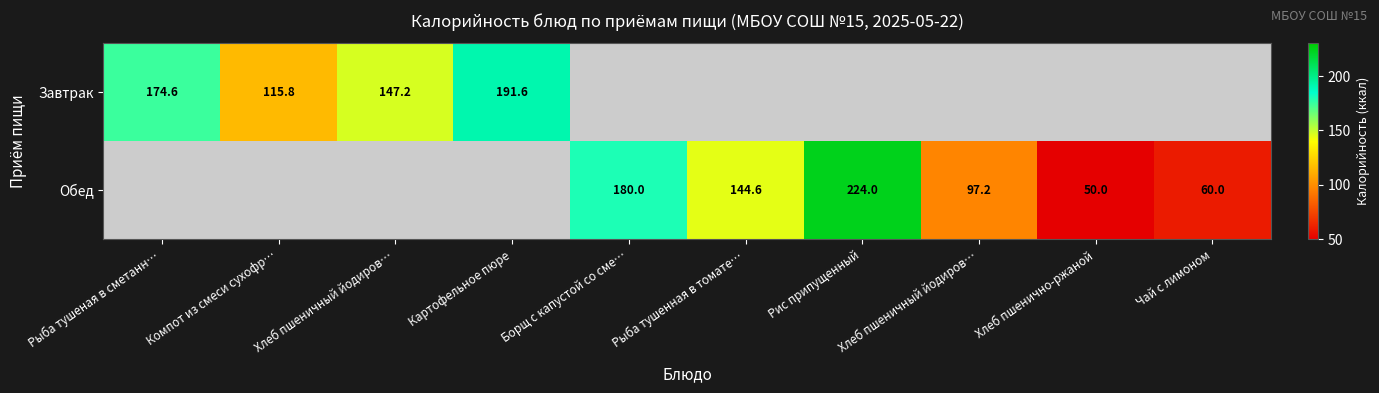

What is the maximum value for Завтрак?

191.6